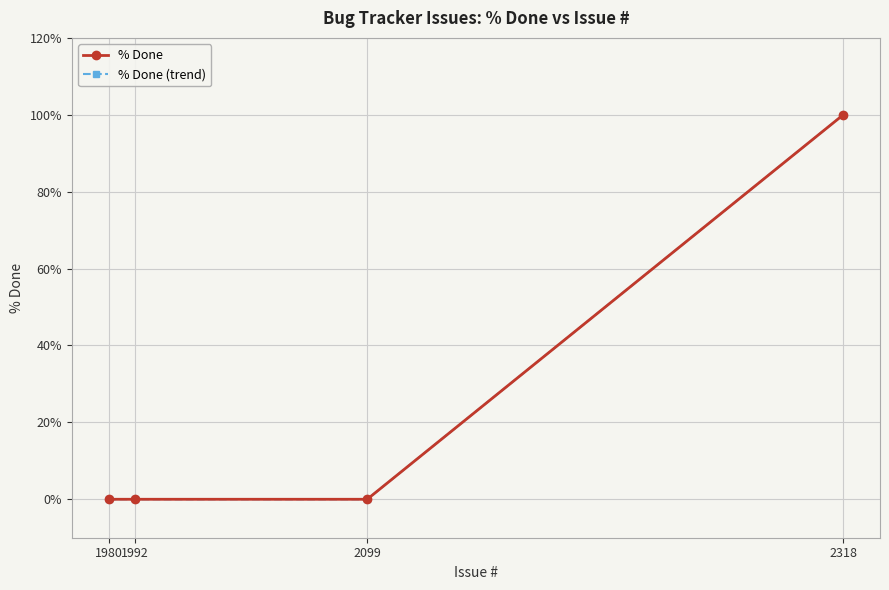

Which category has the highest value in the % Done (trend) series?

2318